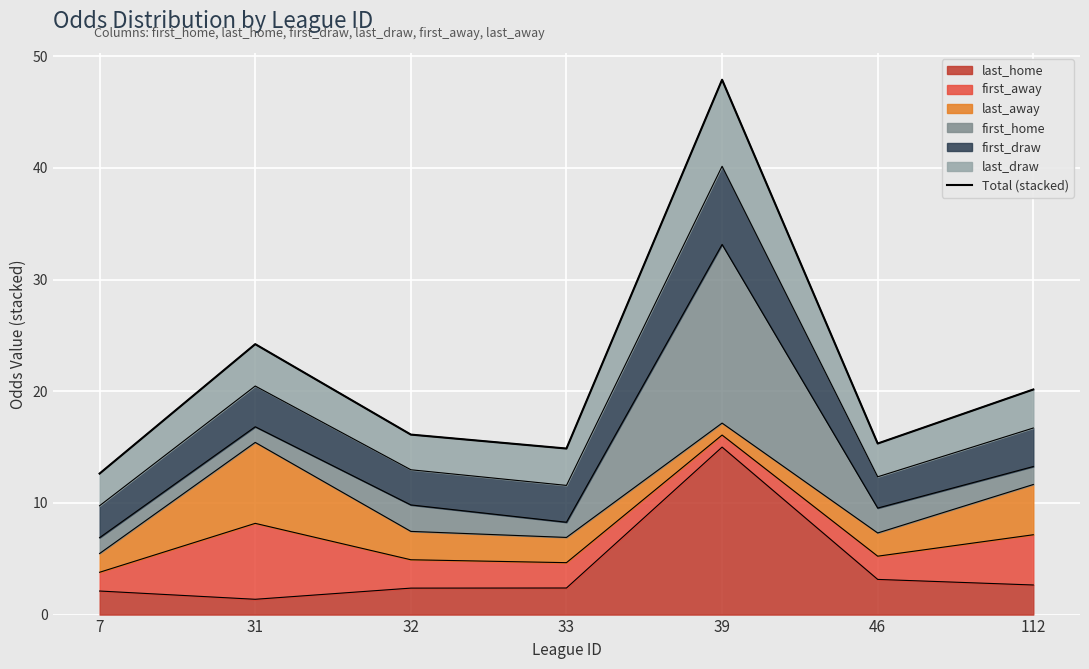

What is the difference between the maximum and minimum values?

35.3